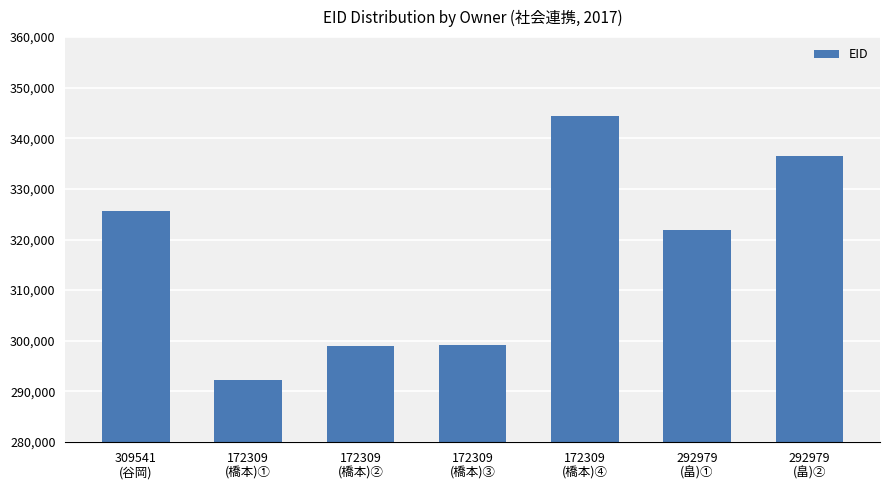

What is the smallest value displayed?

292157